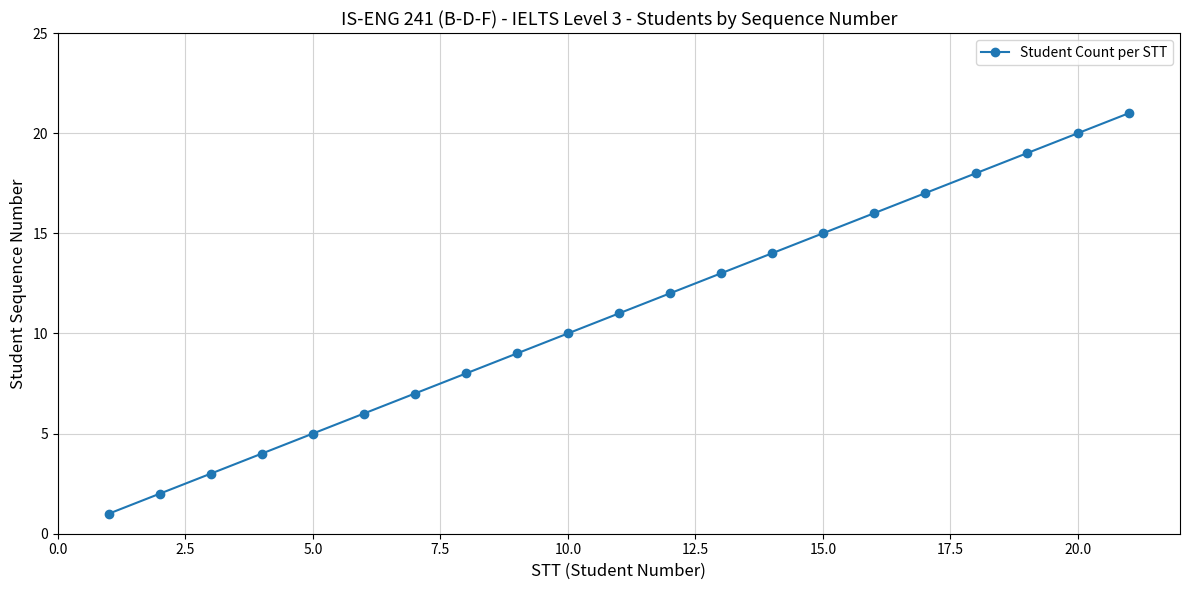

What is the maximum value shown in the chart?

21